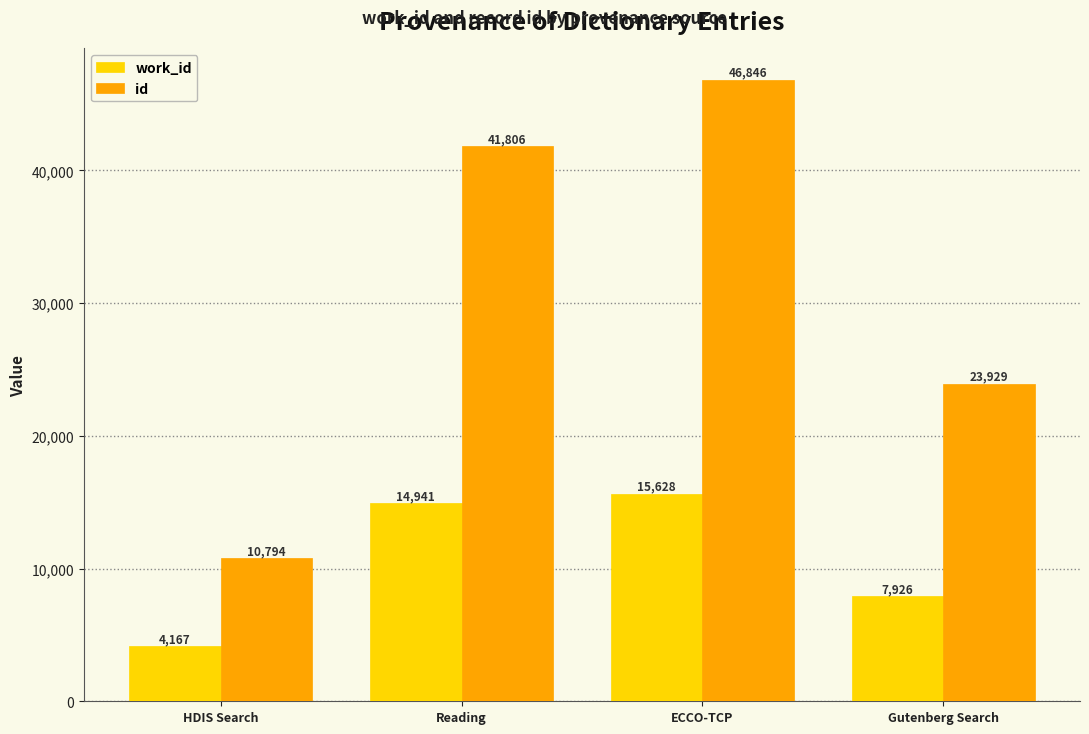

Reading left to right, transcribe all the data shown in this chart.

work_id: HDIS Search=4167	Reading=14941	ECCO-TCP=15628	Gutenberg Search=7926
id: HDIS Search=10794	Reading=41806	ECCO-TCP=46846	Gutenberg Search=23929